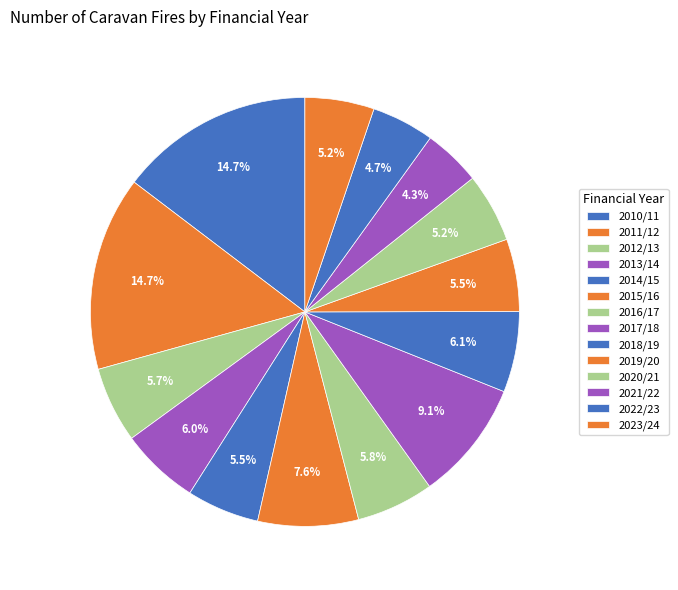

Count the number of slices in the pie.

14